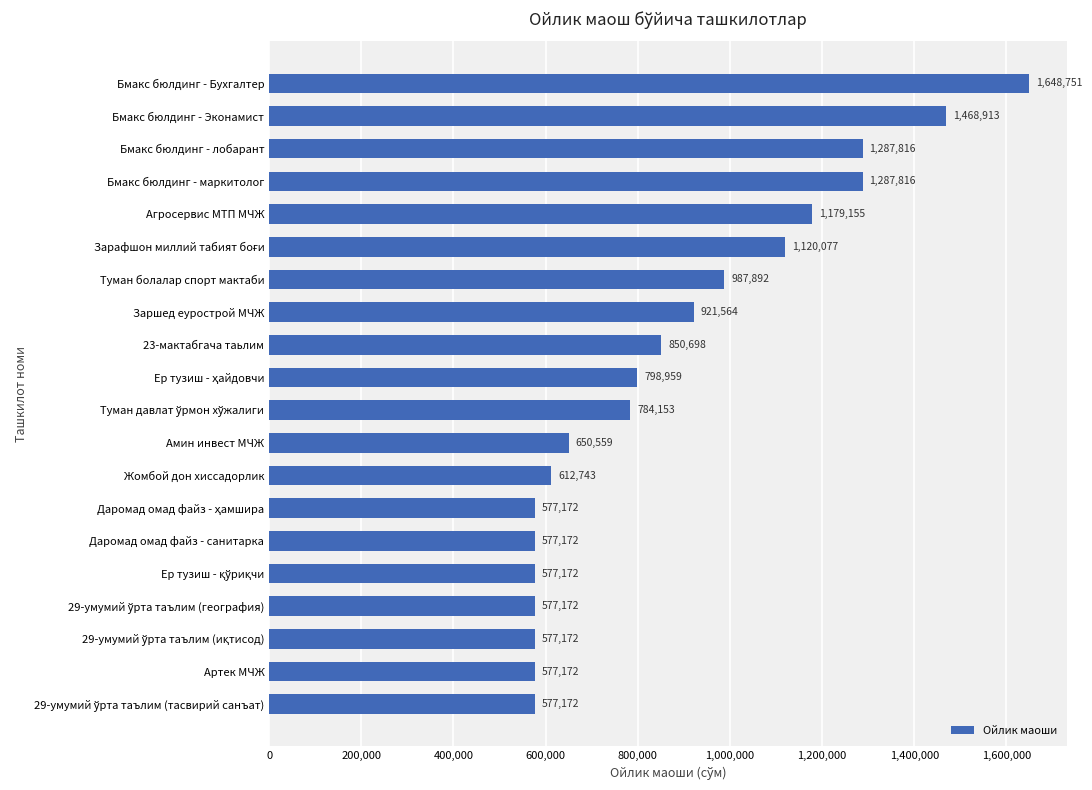

What is the difference between the maximum and minimum values?

1071579